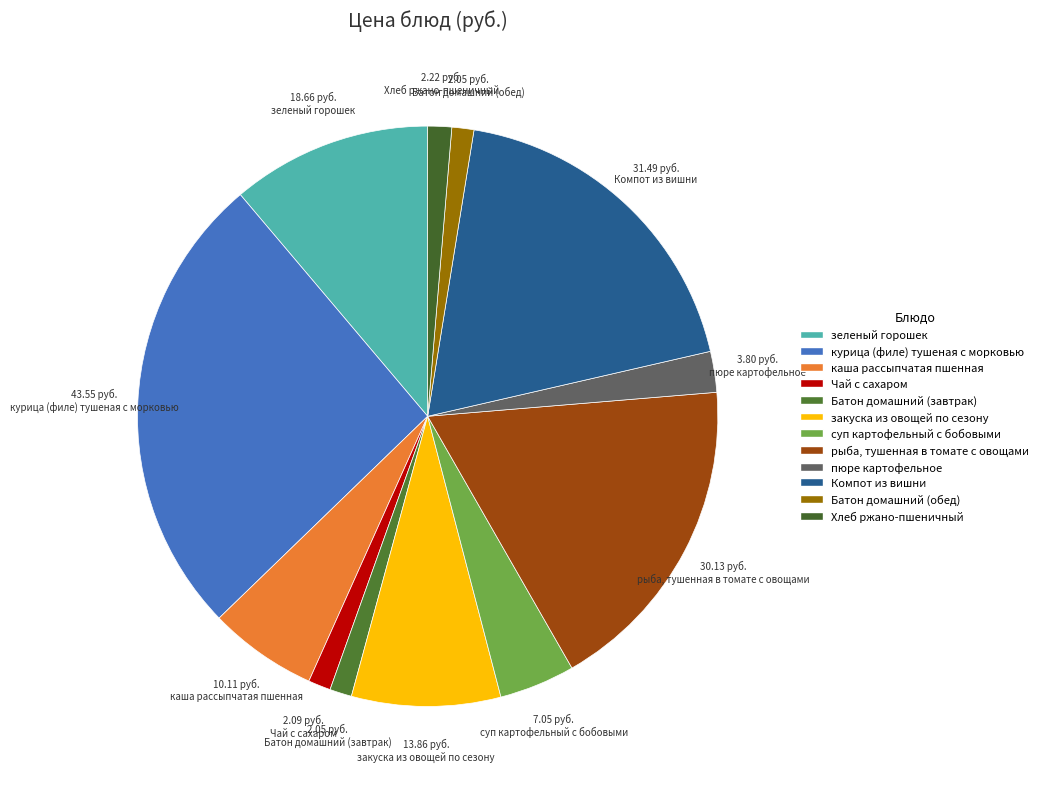

Rank the categories by value from lowest to highest.

Батон домашний (завтрак), Батон домашний (обед), Чай с сахаром, Хлеб ржано-пшеничный, пюре картофельное, суп картофельный с бобовыми, каша рассыпчатая пшенная, закуска из овощей по сезону, зеленый горошек, рыба, тушенная в томате с овощами, Компот из вишни, курица (филе) тушеная с морковью